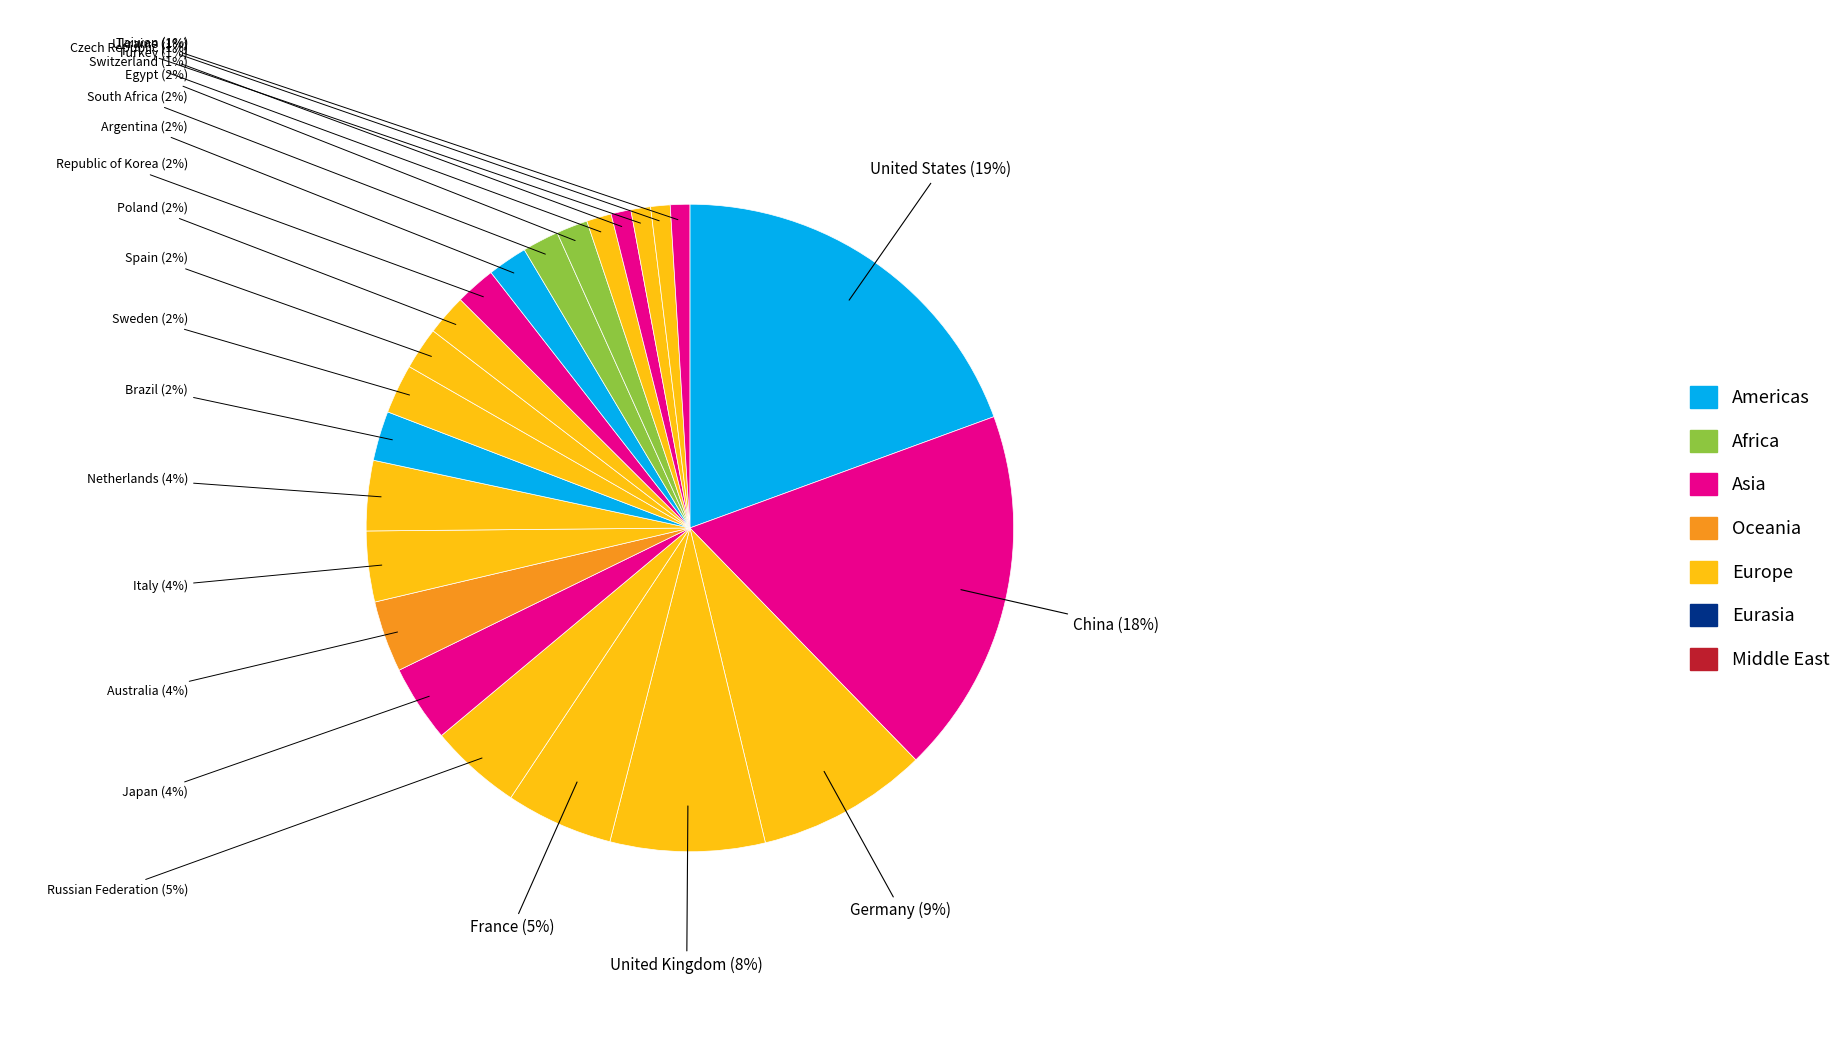

Which category has the biggest portion of the pie?

United States